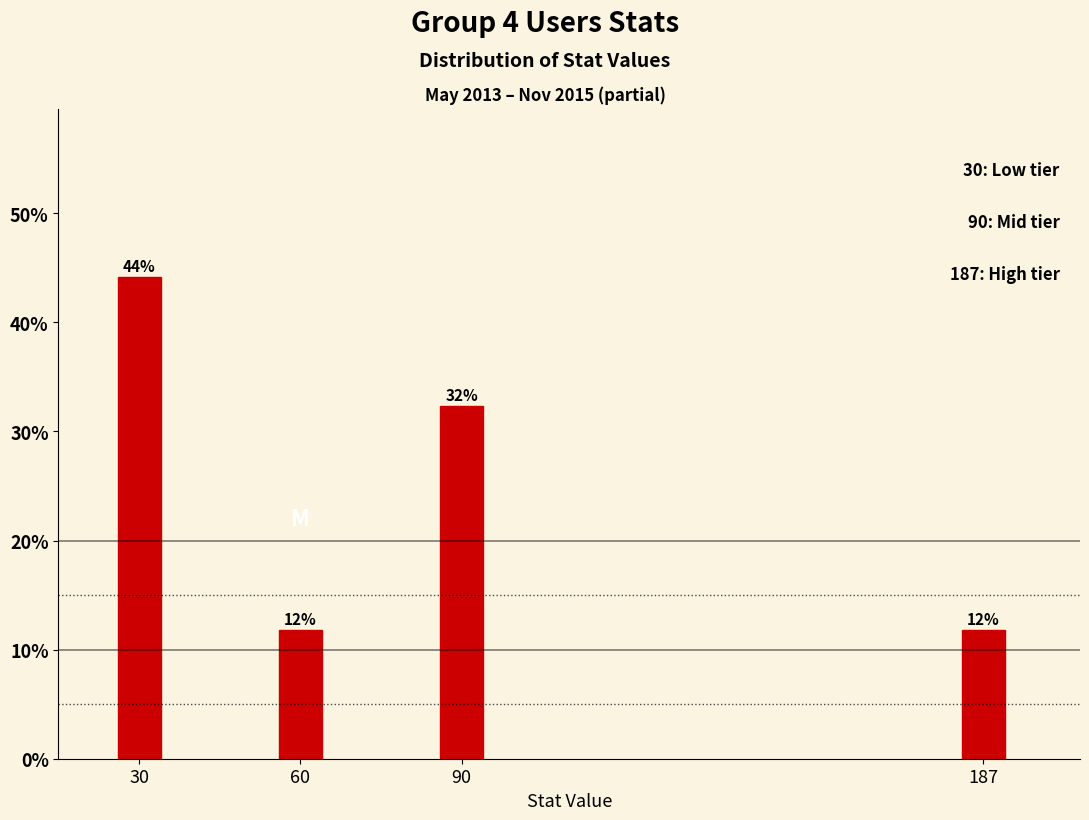

How many bars are there in total?

4